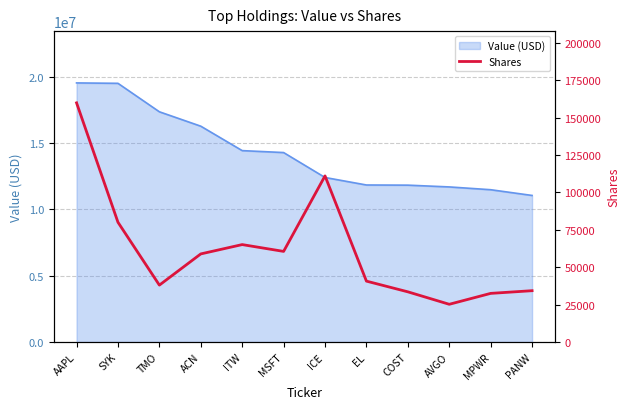

What is the minimum value shown in the chart?

25201